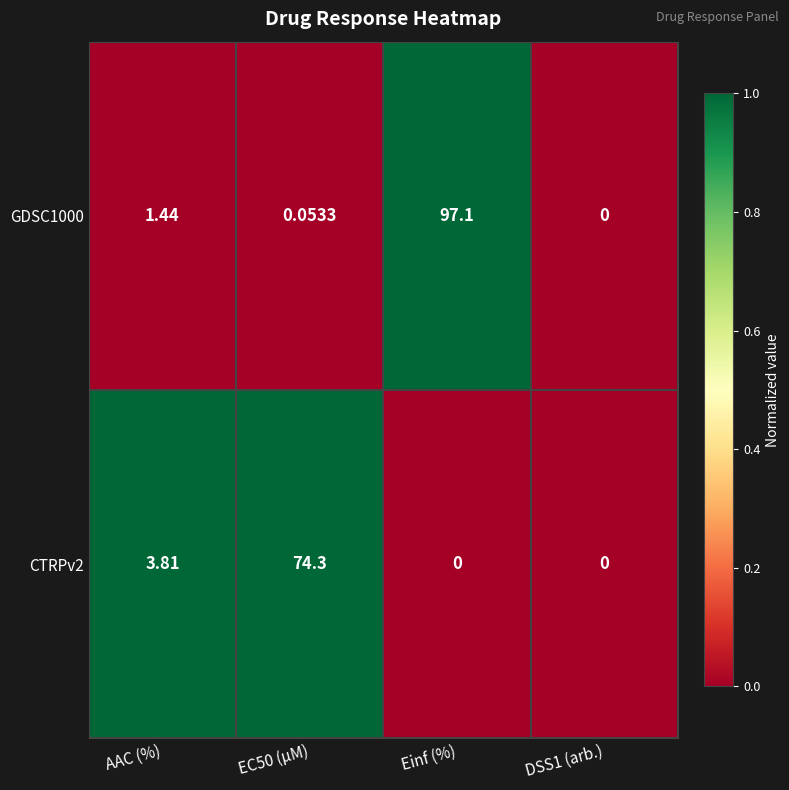

At which label is GDSC1000 closest to 48?

AAC (%)